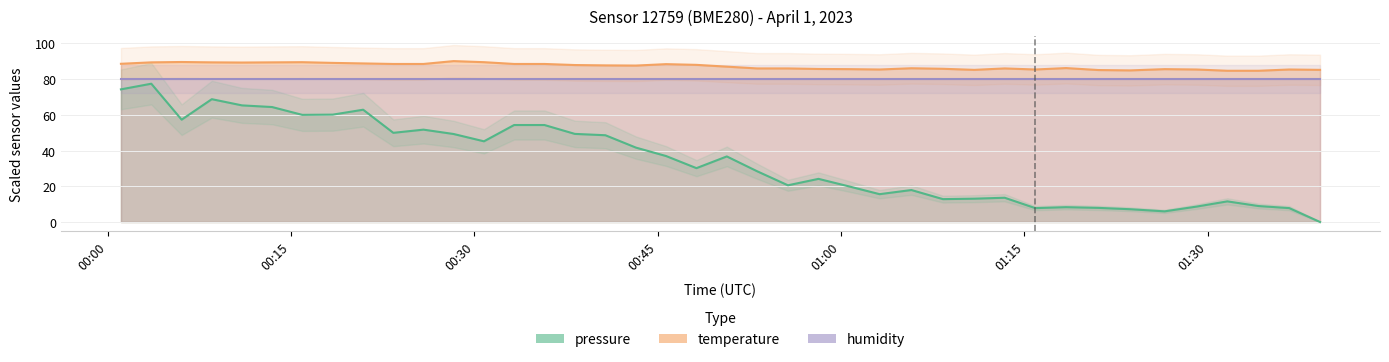

How many interior local valleys does the temperature series have?

6